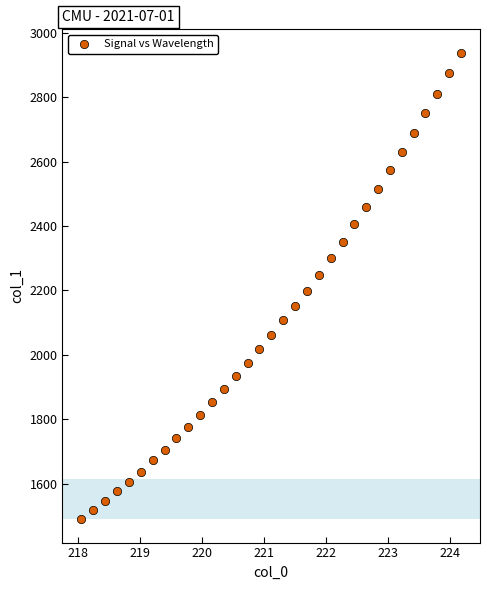

What is the range of Y values (max minus min)?

1447.2